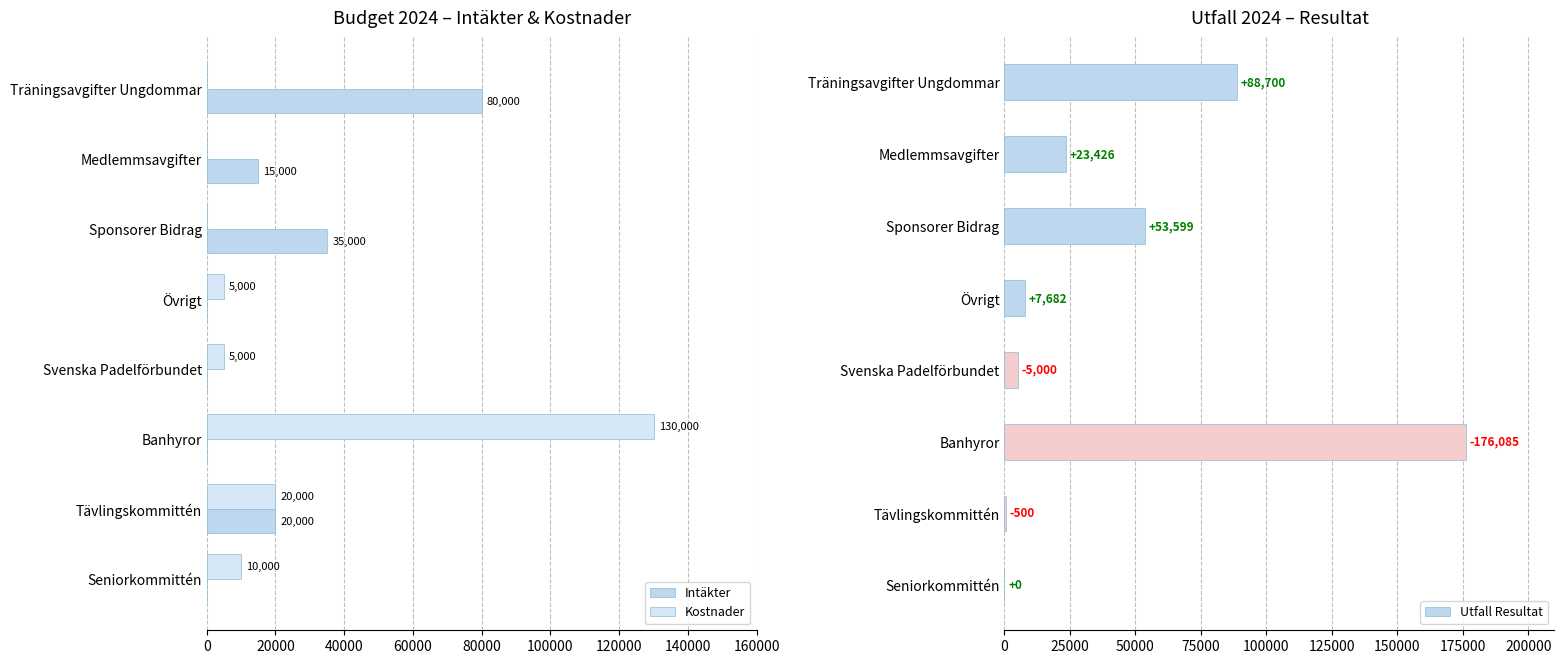

True or false: Utfall Resultat has a value of 5000 at Svenska Padelförbundet.

True